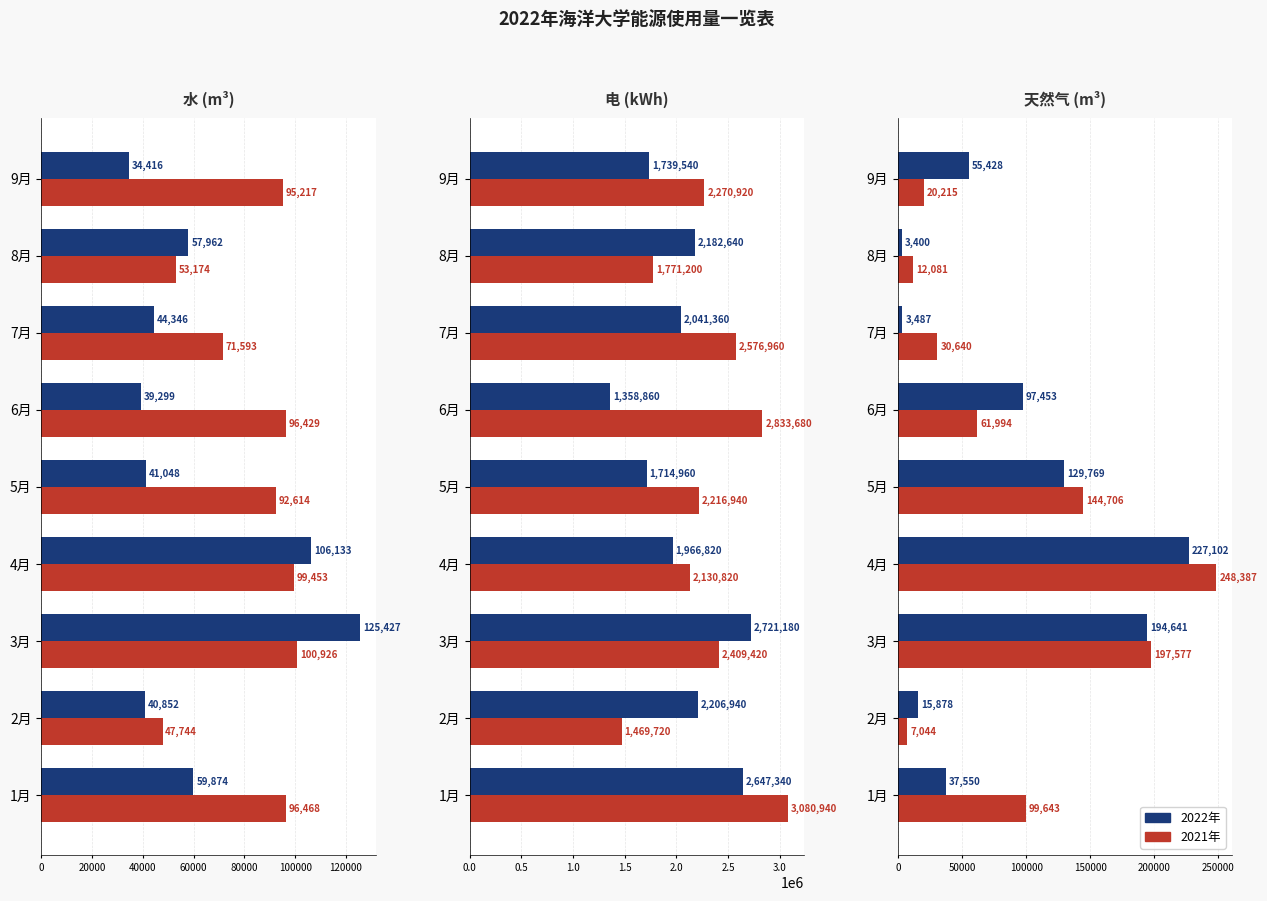

How many series are shown in this chart?

2